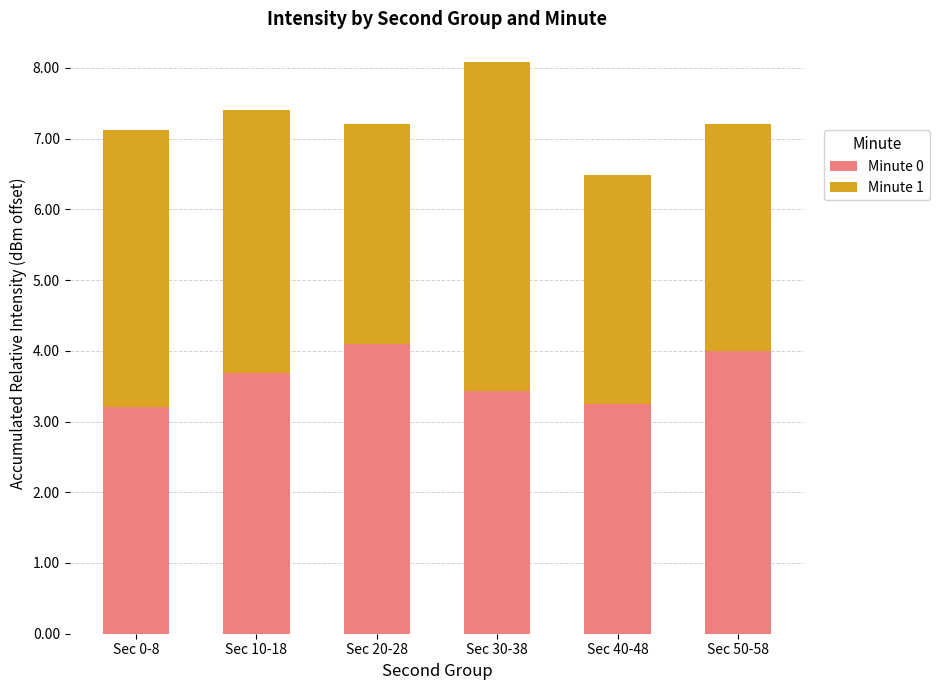

How many bars are there in total?

6